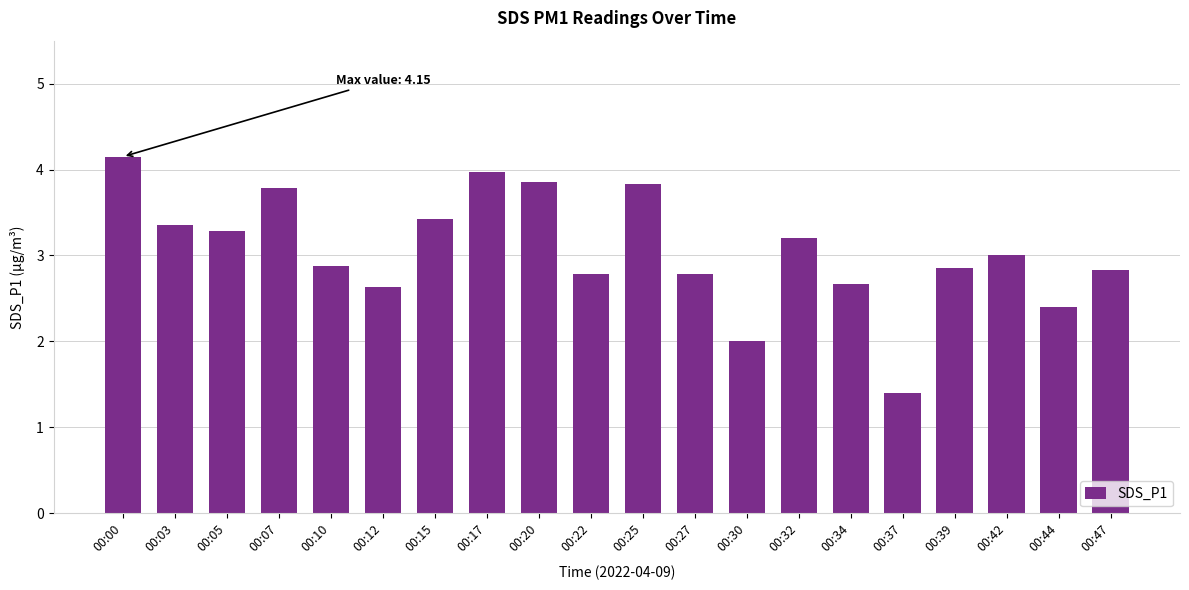

True or false: the data shows 3.9 at 00:20.

True